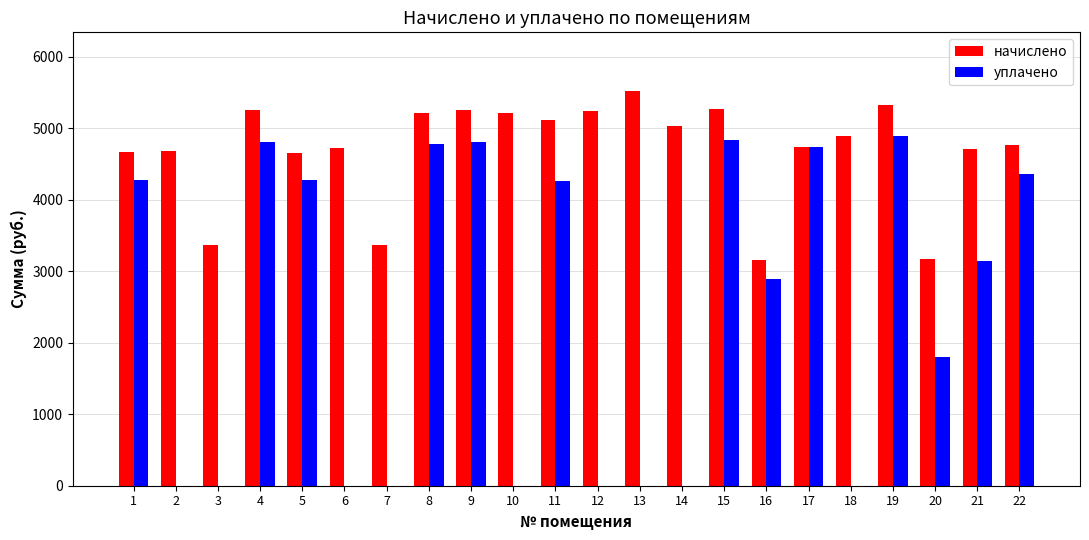

Is the value of уплачено at 11 greater than the value of начислено at 19?

No